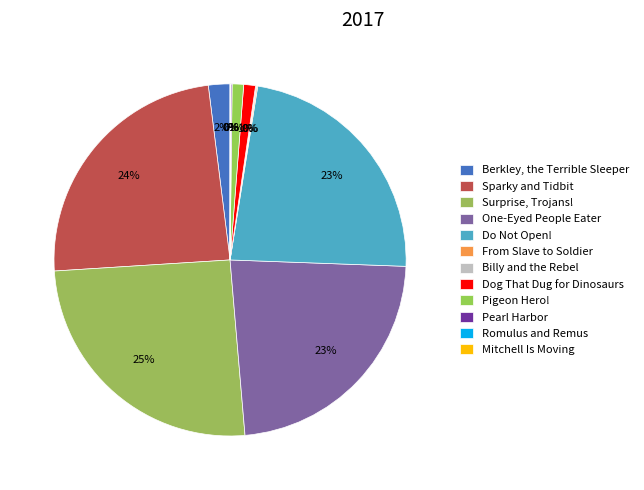

Is there any slice that represents more than half of the pie?

No